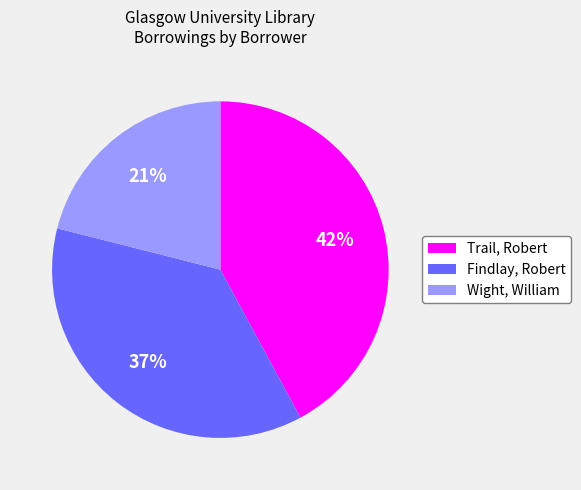

Is there any slice that represents more than half of the pie?

No